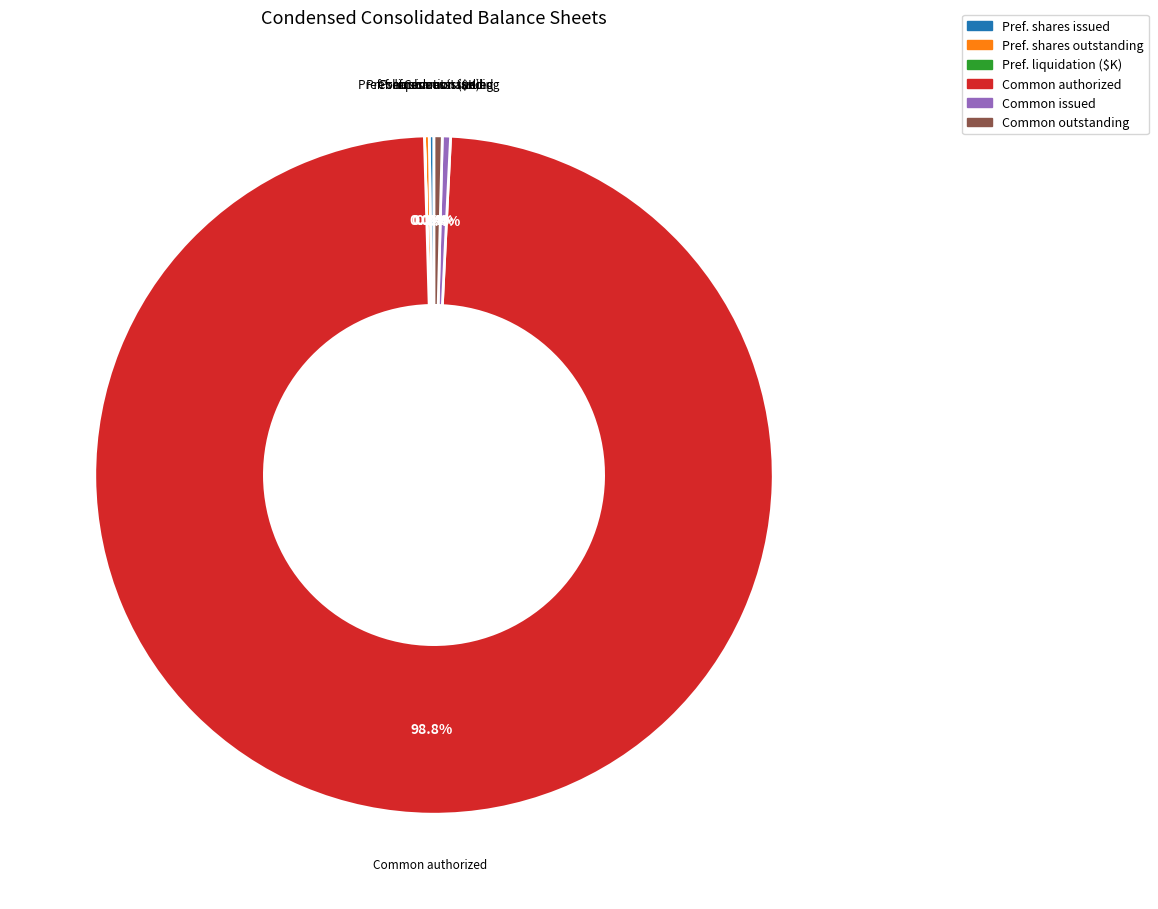

Which slice is the largest?

Common authorized